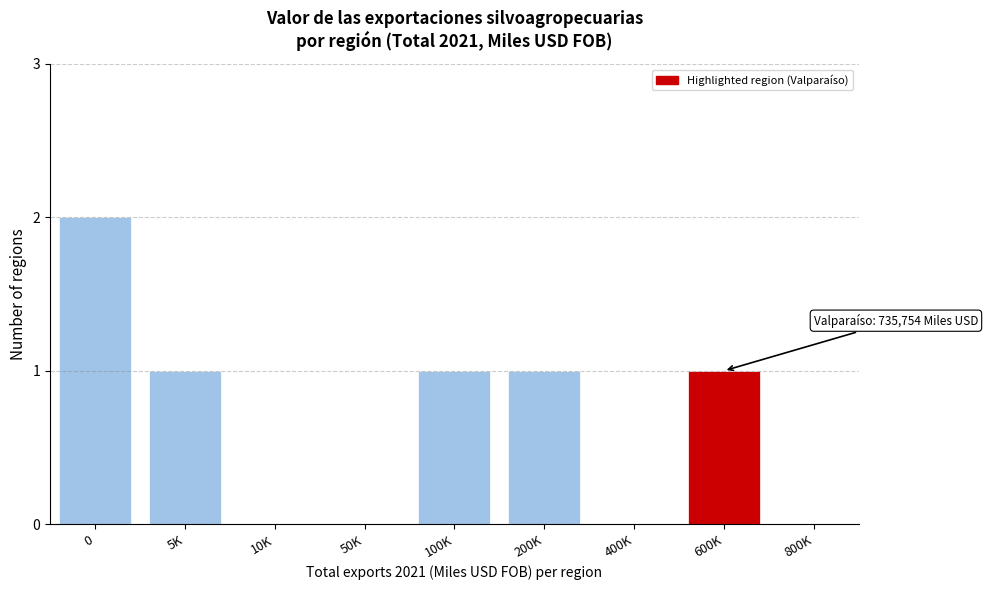

Reading left to right, what are all the values shown in this chart?

0=2	5K=1	10K=0	50K=0	100K=1	200K=1	400K=0	600K=1	800K=0